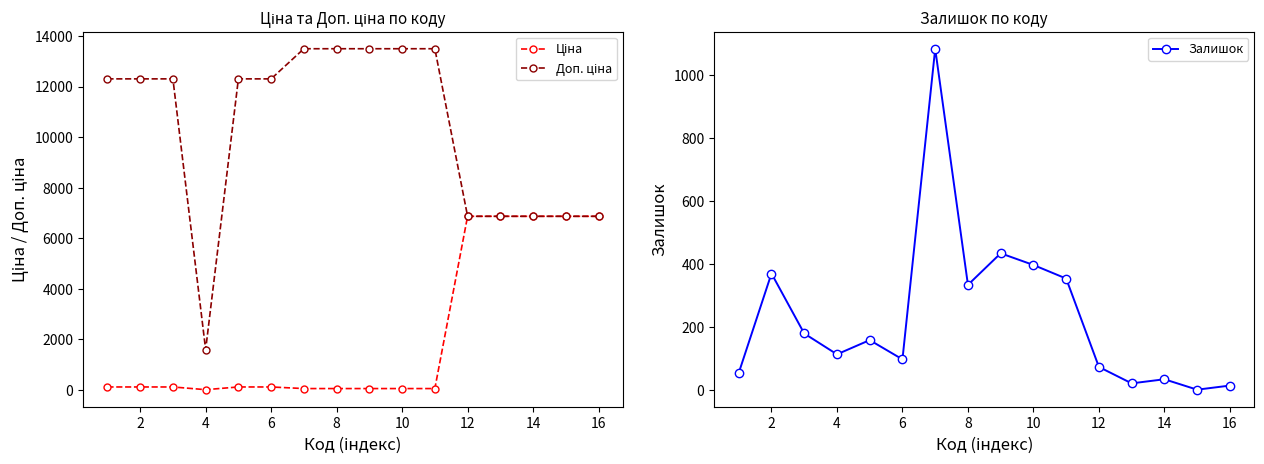

At which category does Залишок reach its first local valley?

4